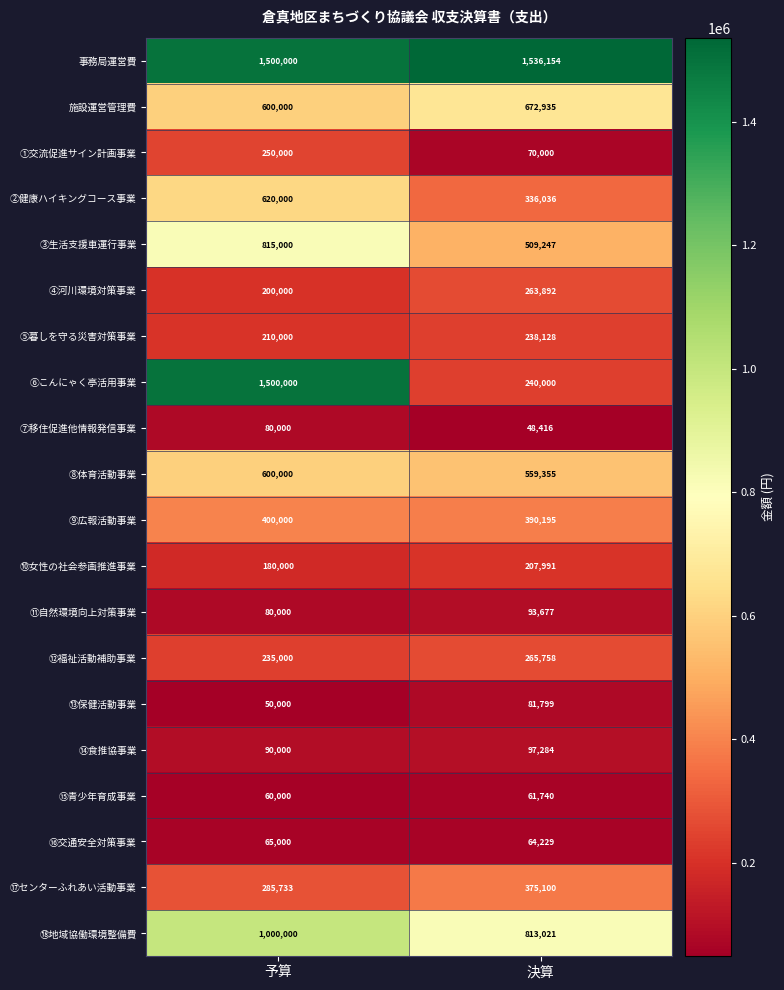

At which category does the chart reach its peak across all series?

決算